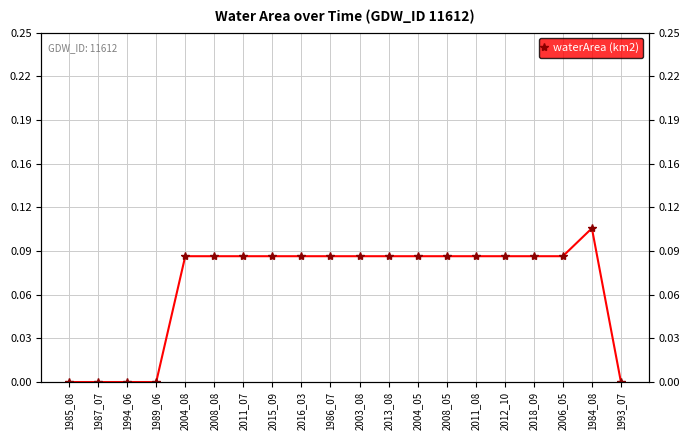

Count the values in the range 0 to 1.

20